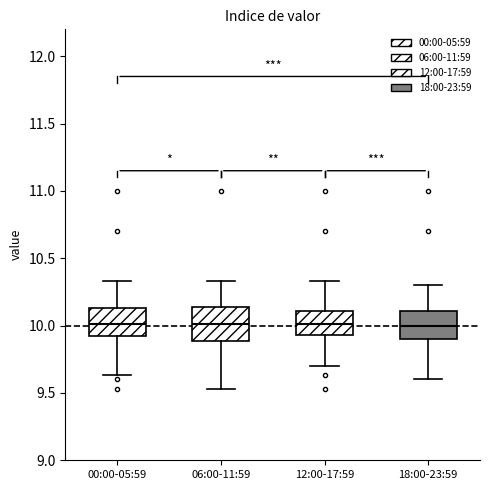

Reading left to right, read every box against the y-axis: the position of its median line, the range the box covers, and the ends of its whiskers. The values are not printed on the chart, so give them approximately, as read against the axis.

00:00-05:59: median 10.00, box 9.90 to 10.15, whiskers 9.65 to 10.35
06:00-11:59: median 10.00, box 9.90 to 10.15, whiskers 9.55 to 10.35
12:00-17:59: median 10.00, box 9.95 to 10.10, whiskers 9.70 to 10.35
18:00-23:59: median 10.00, box 9.90 to 10.10, whiskers 9.60 to 10.30